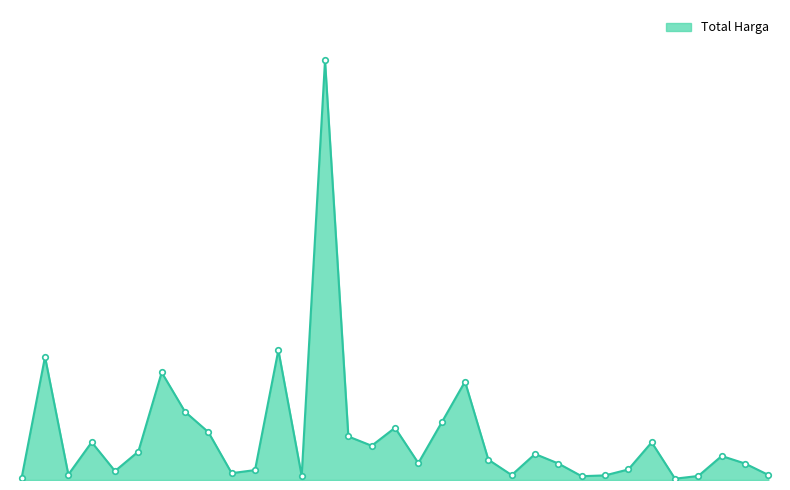

Where is the data nearest to the value 614253500?

2022-08-15